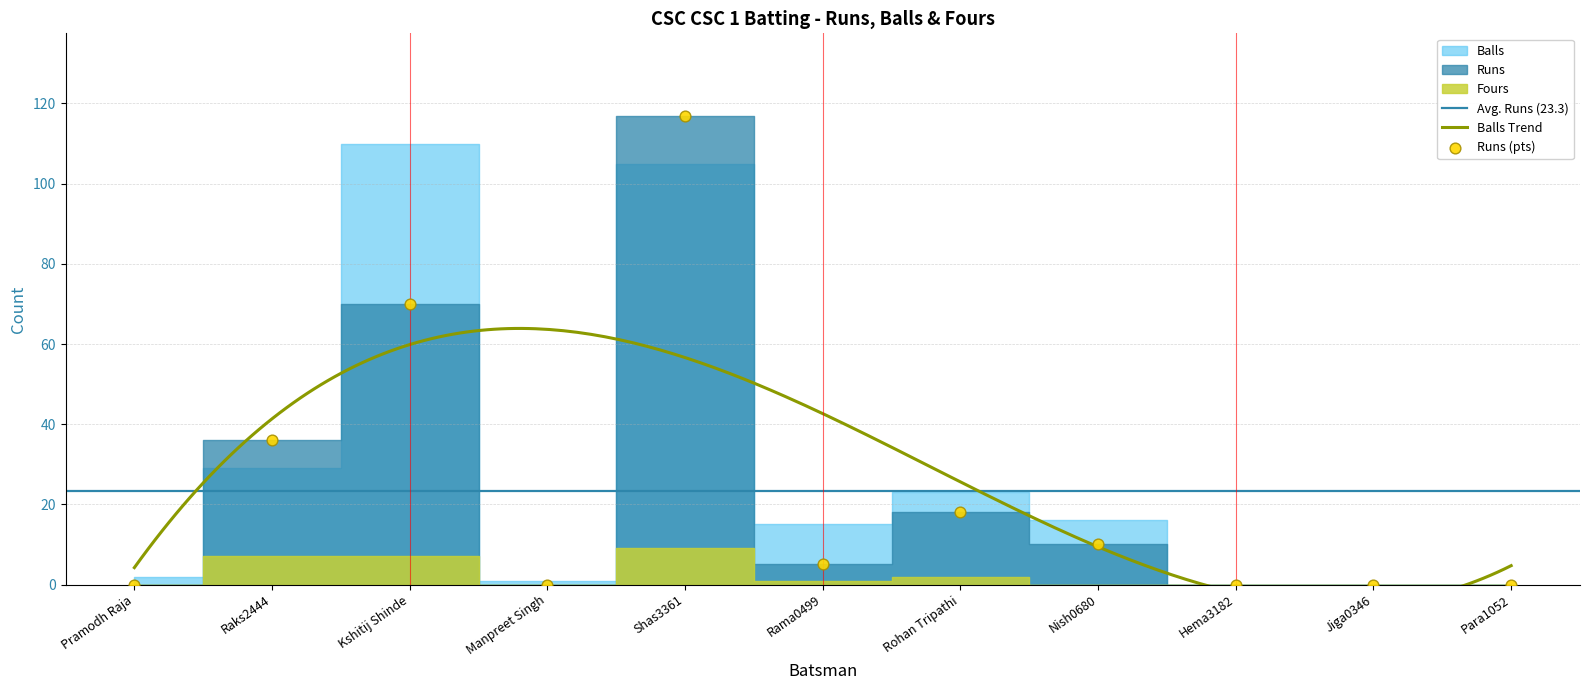

Which series has the largest total across all categories?

Balls